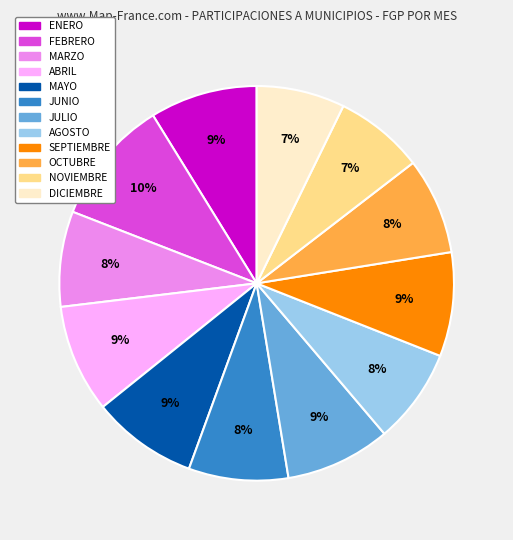

True or false: ABRIL accounts for 1% of the total.

False